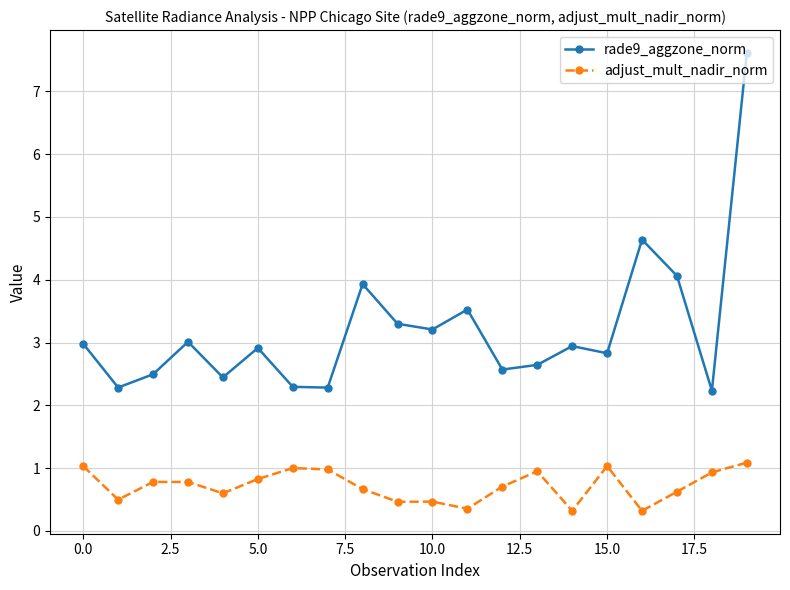

Which series has the largest total across all categories?

rade9_aggzone_norm